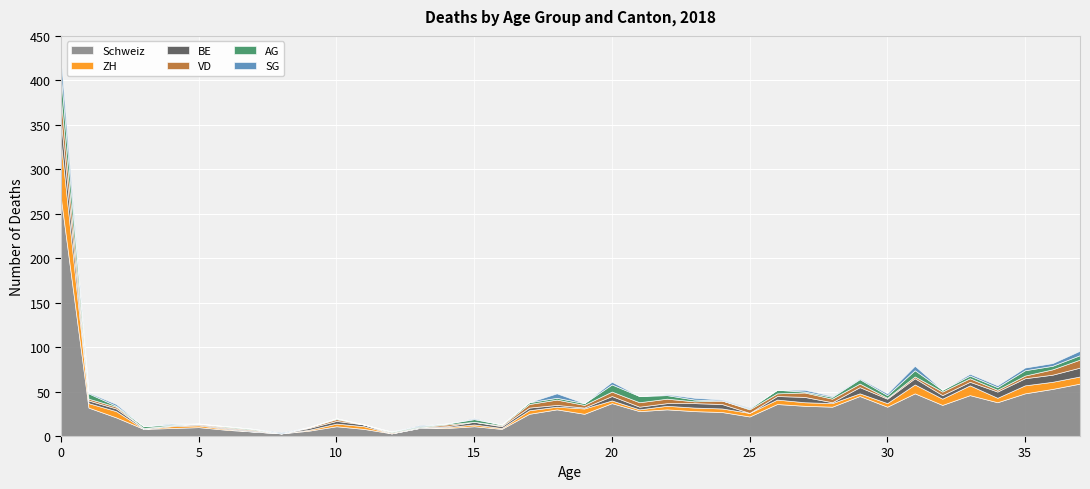

What is the average value of the ZH series?

5